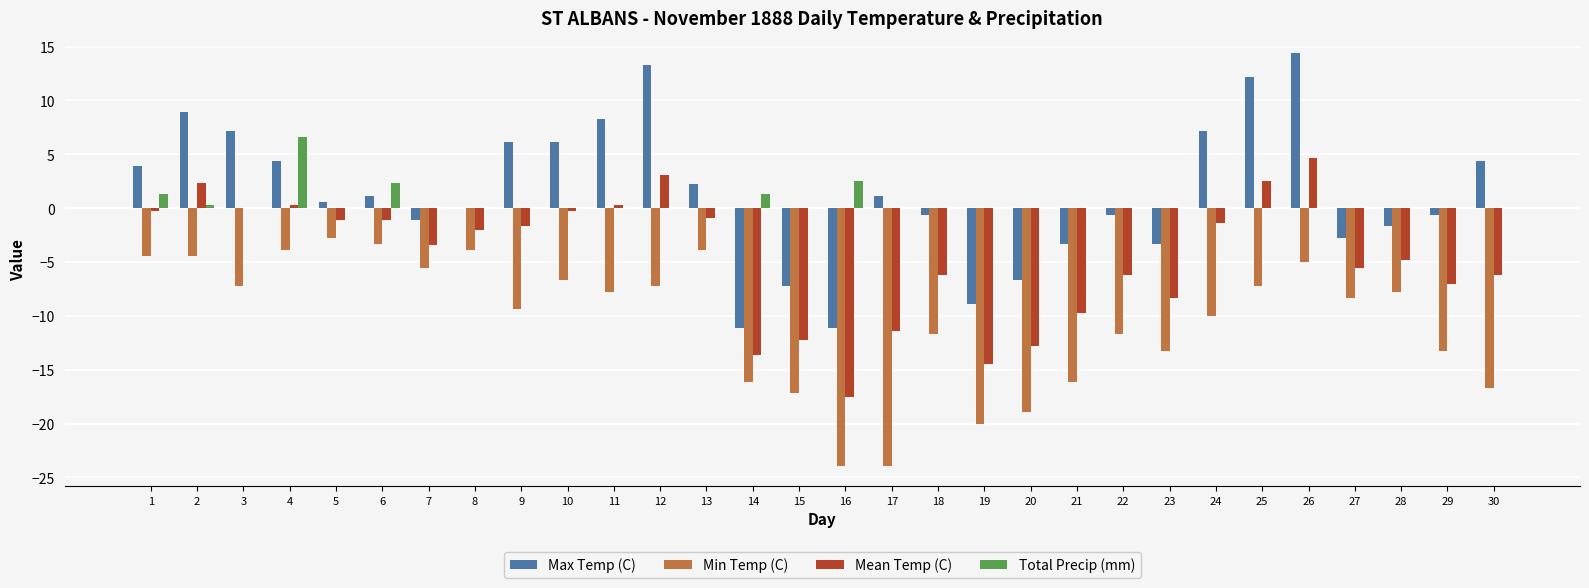

Which series has the largest total across all categories?

Max Temp (C)